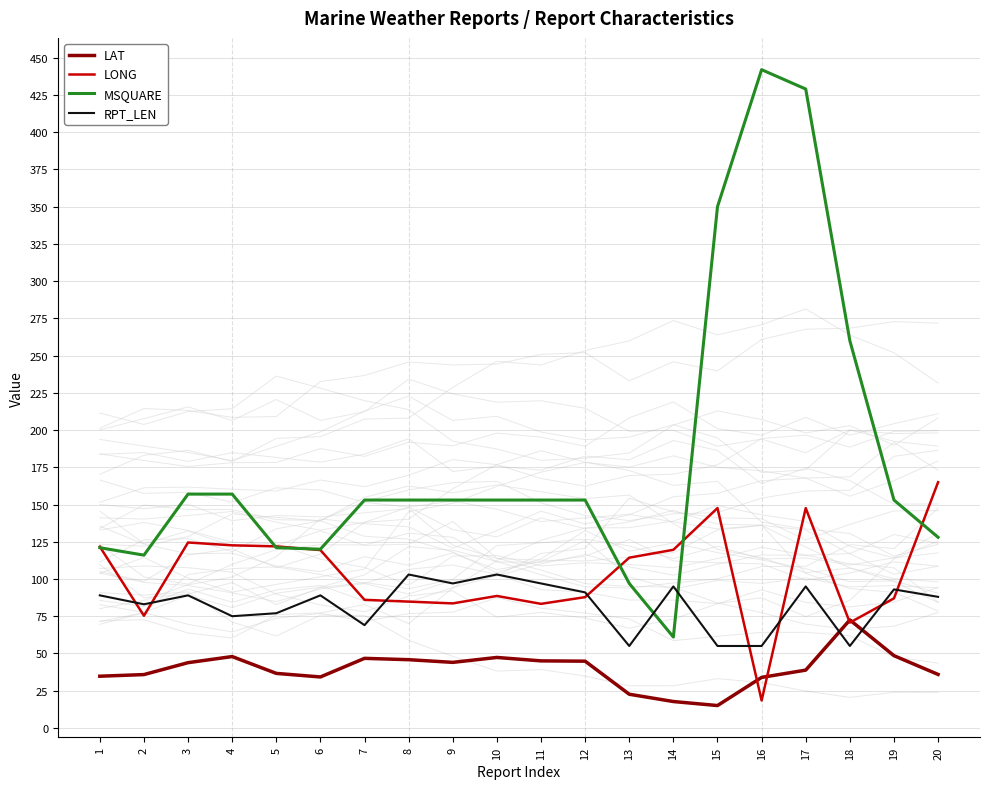

Where is the first local maximum for MSQUARE?

16